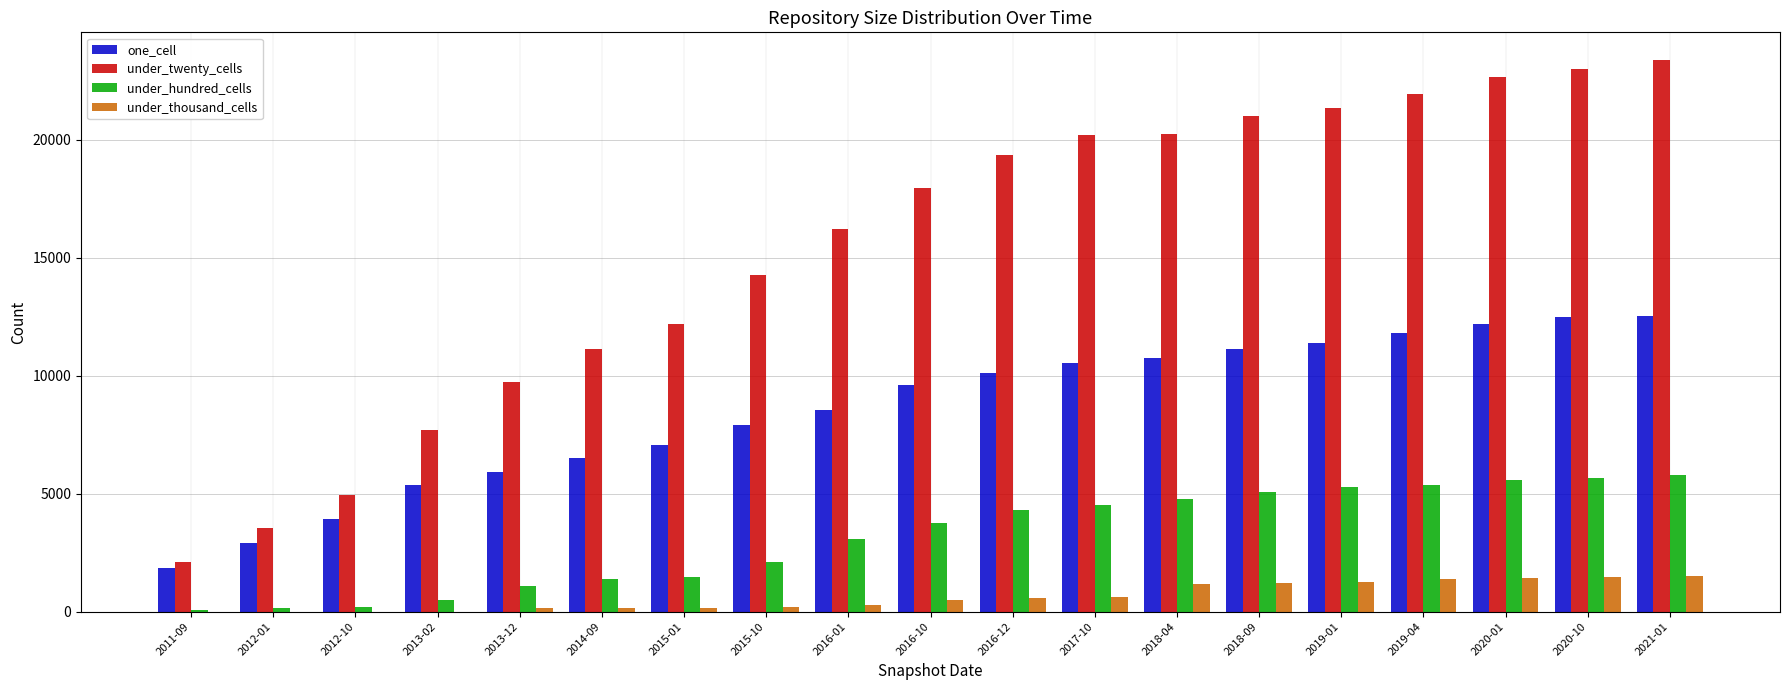

The value of under_hundred_cells at 2019-04 is 5362. True or false?

True